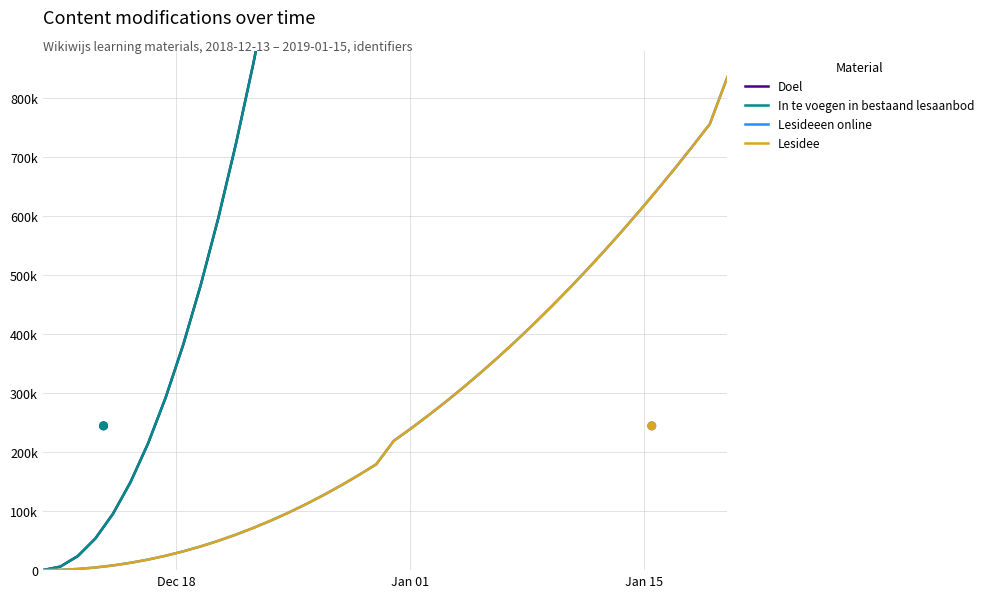

Is the value of In te voegen in bestaand lesaanbod at 20 greater than the value of Doel at 30?

No